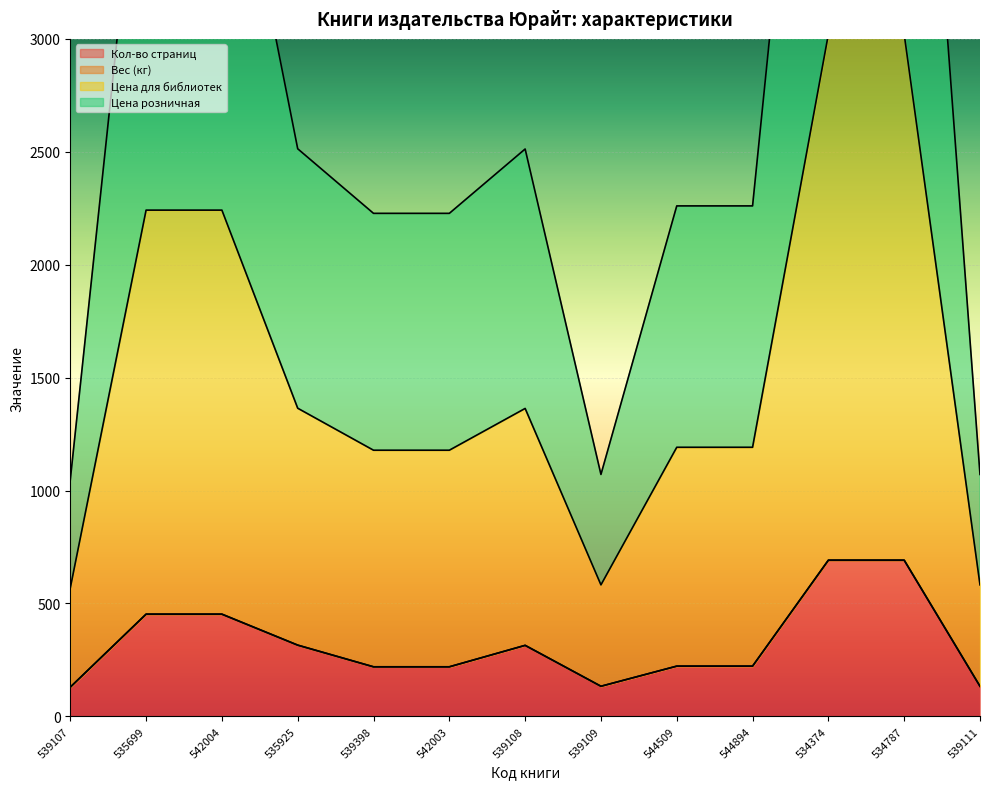

True or false: Кол-во страниц has a value of 314 at 539108.

True